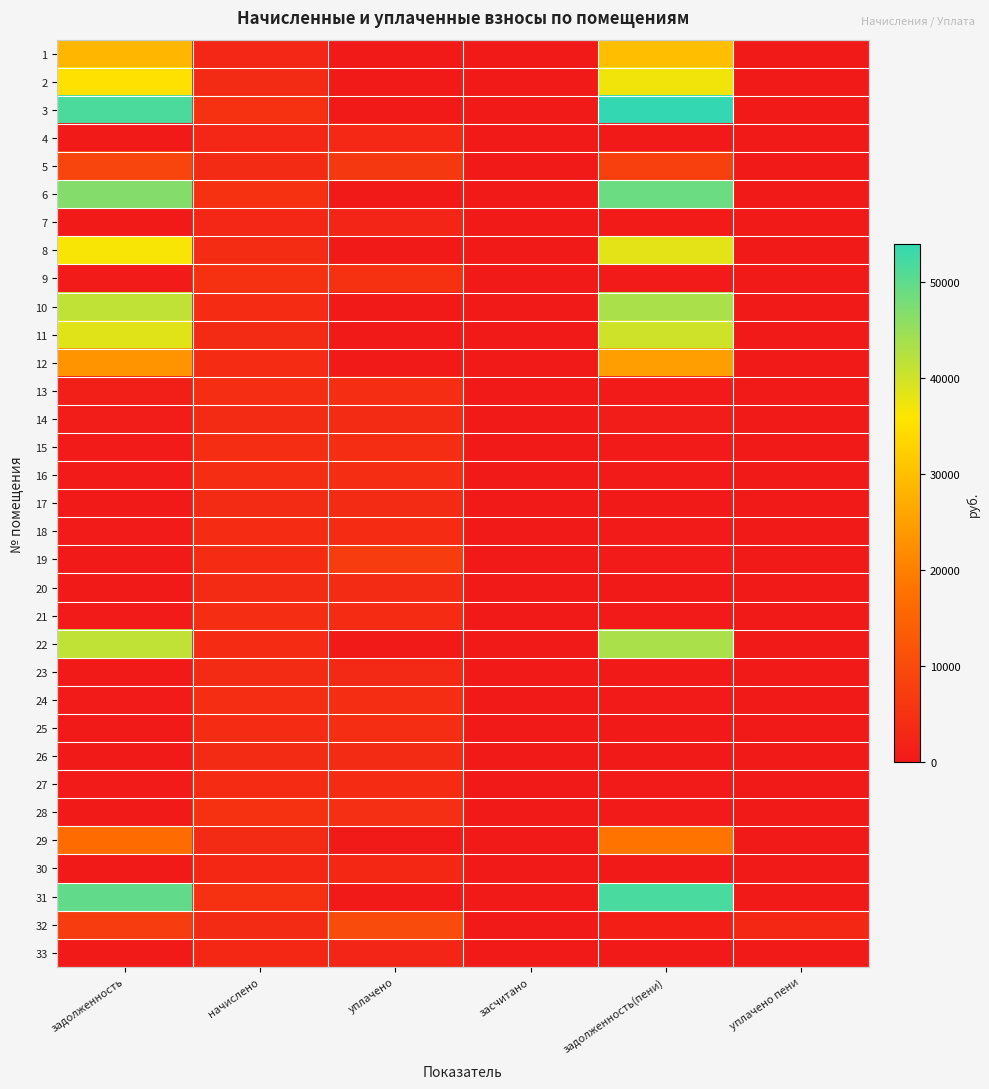

What is the total value across all series at задолженность?

432113.6